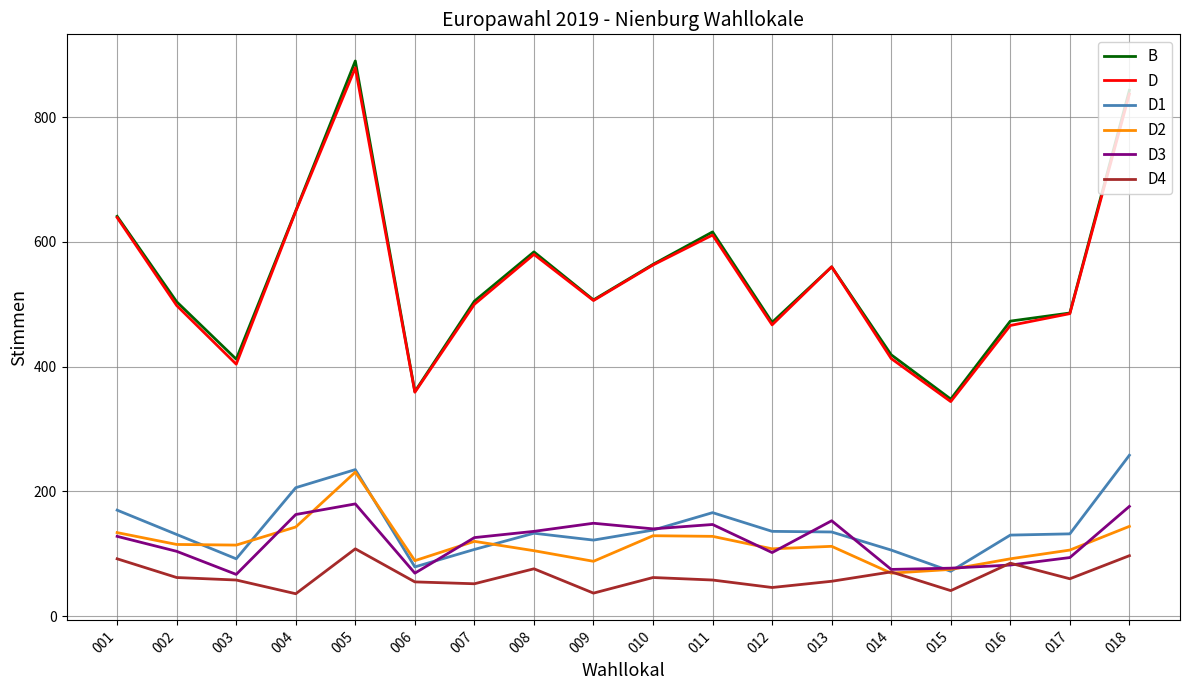

In D3, how many points are lower than both neighbors (excluding endpoints)?

5